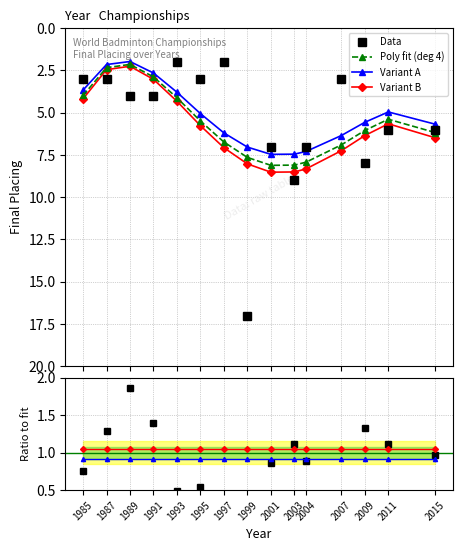

What is the difference between the values at 2015 and 2001?

1